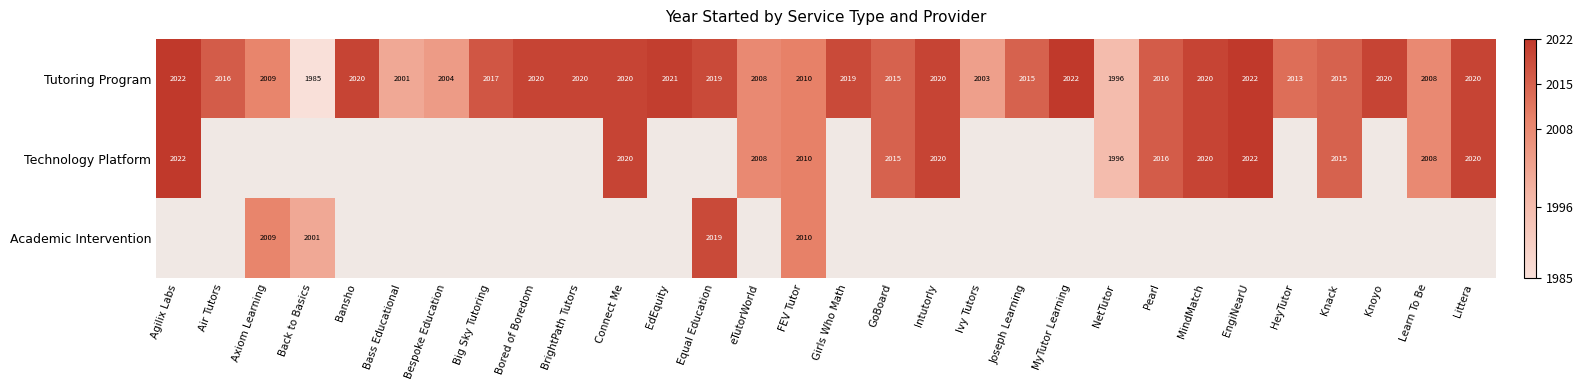

Between Big Sky Tutoring and Littera, which is larger?

Littera